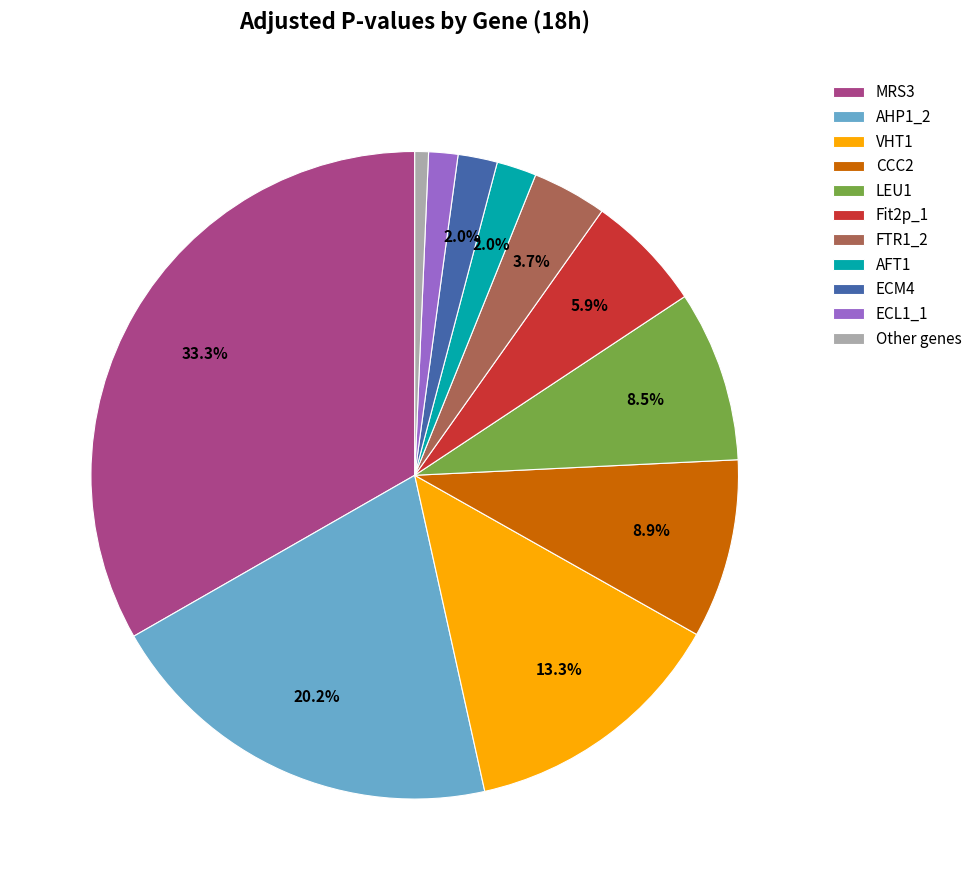

Which category has the smallest portion of the pie?

Other genes